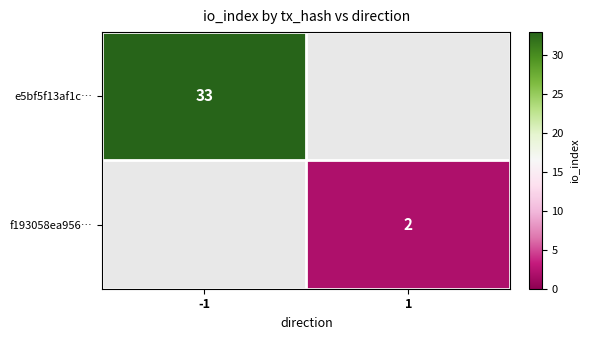

True or false: f193058ea956… has a value of 1 at 1.

False